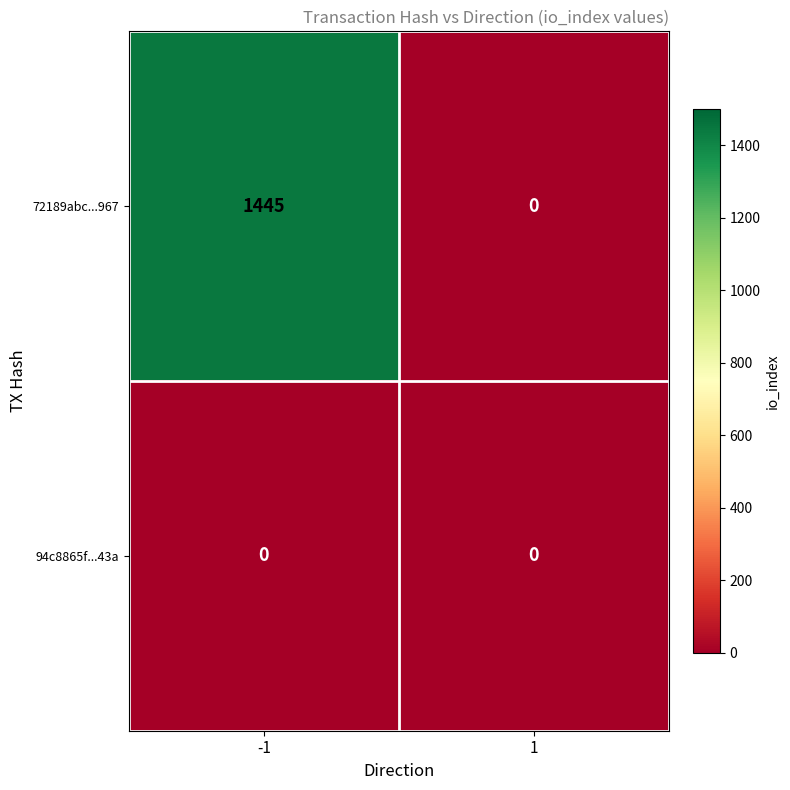

Which series has the largest range (max minus min)?

72189abc...967